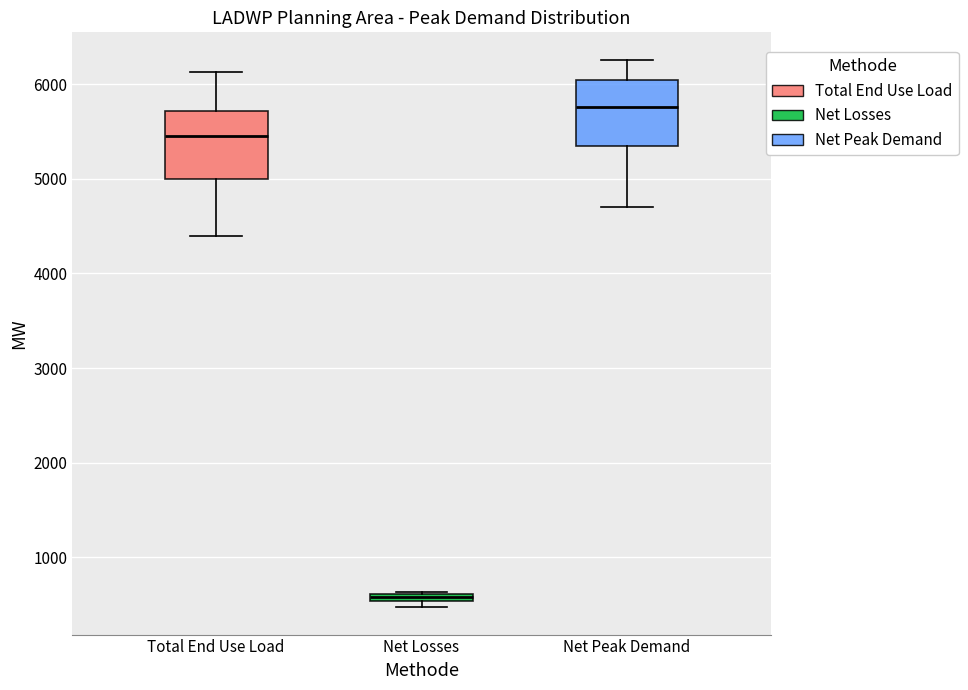

Which box's median line is the highest?

Net Peak Demand